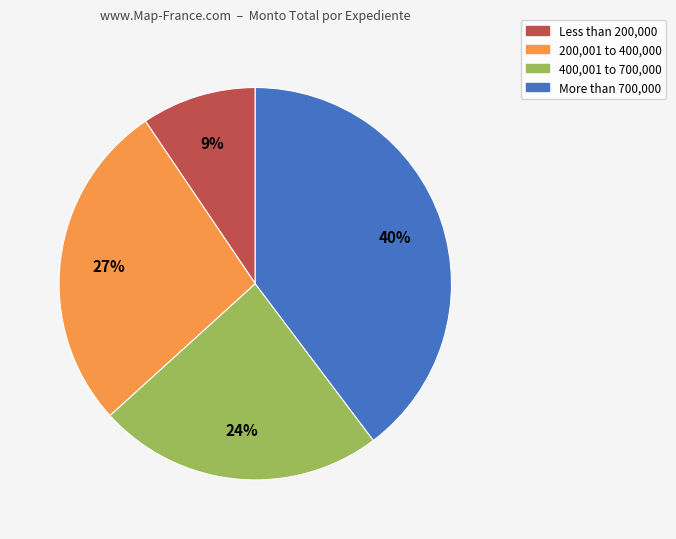

To the nearest percent, what is the combined percentage of 200,001 to 400,000 and 400,001 to 700,000?

51%